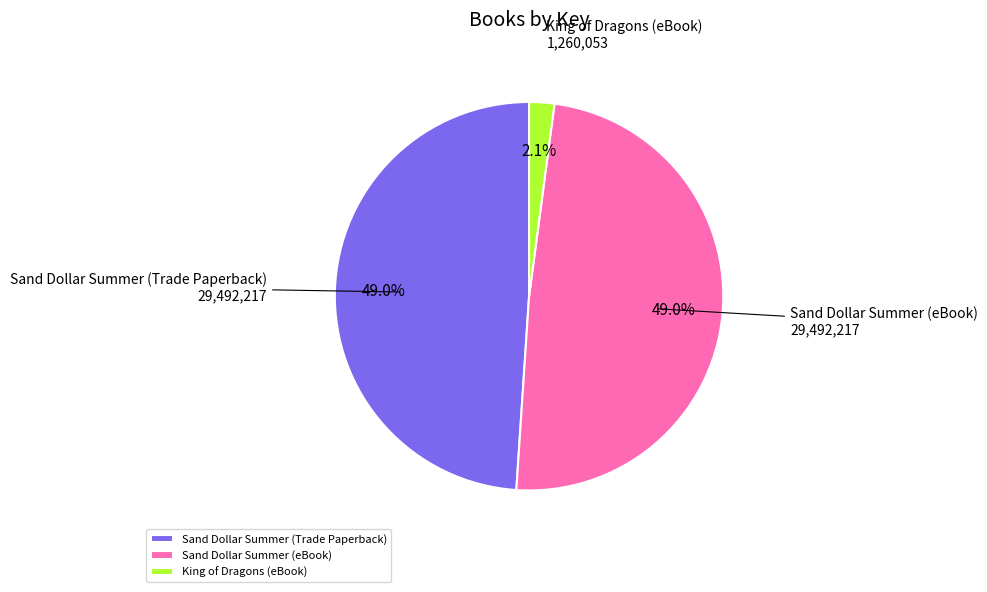

Which slice is the smallest?

King of Dragons (eBook)